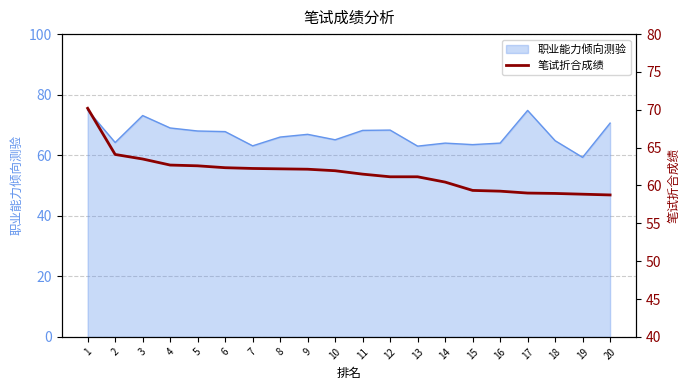

What is the lowest value of the 职业能力倾向测验 series?

59.3